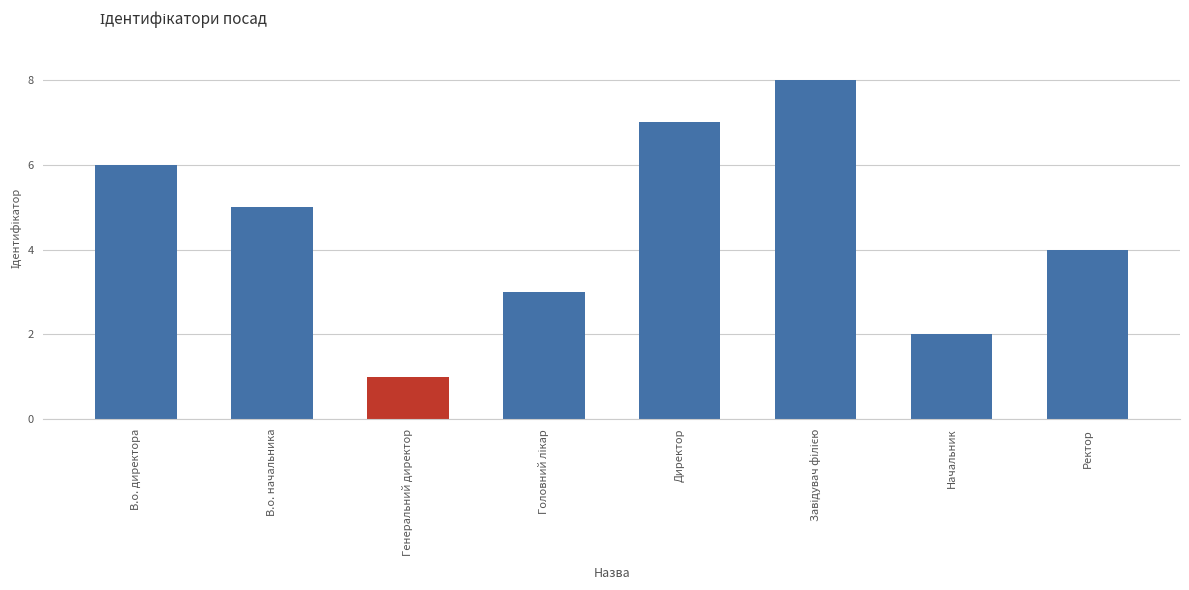

Reading right to left, what are all the values shown in this chart?

4	2	8	7	3	1	5	6